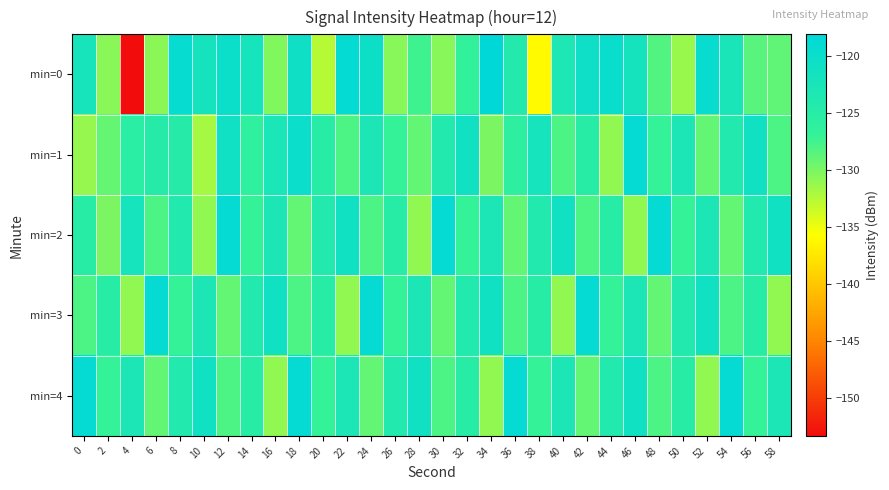

List the series in order of their peak value, lowest first.

min=1, min=2, min=3, min=4, min=0